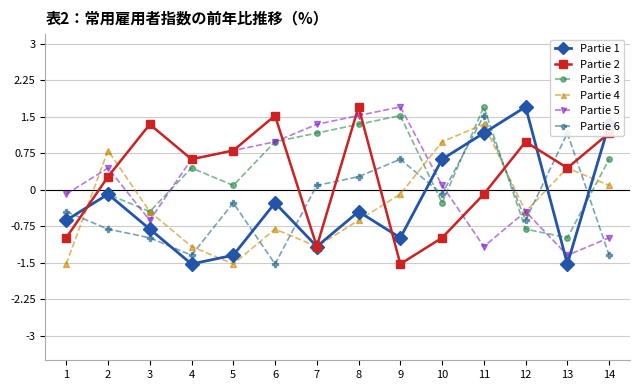

What is the difference between the highest and lowest values at 11?

2.9